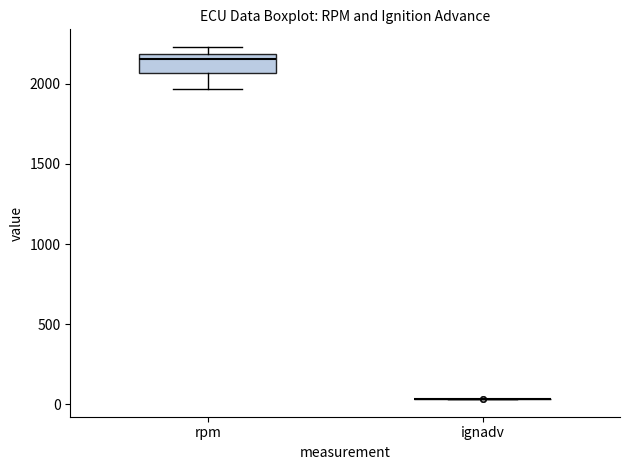

Reading left to right, transcribe this box plot: for each box, give where its median line is, the range the box spans, and where its two whiskers end, as read against the y-axis. The values are not printed on the chart, so give them approximately, as read against the axis.

rpm: median 2150, box 2050 to 2200, whiskers 1950 to 2250
ignadv: box collapsed to a line at 50, whiskers 50 to 50